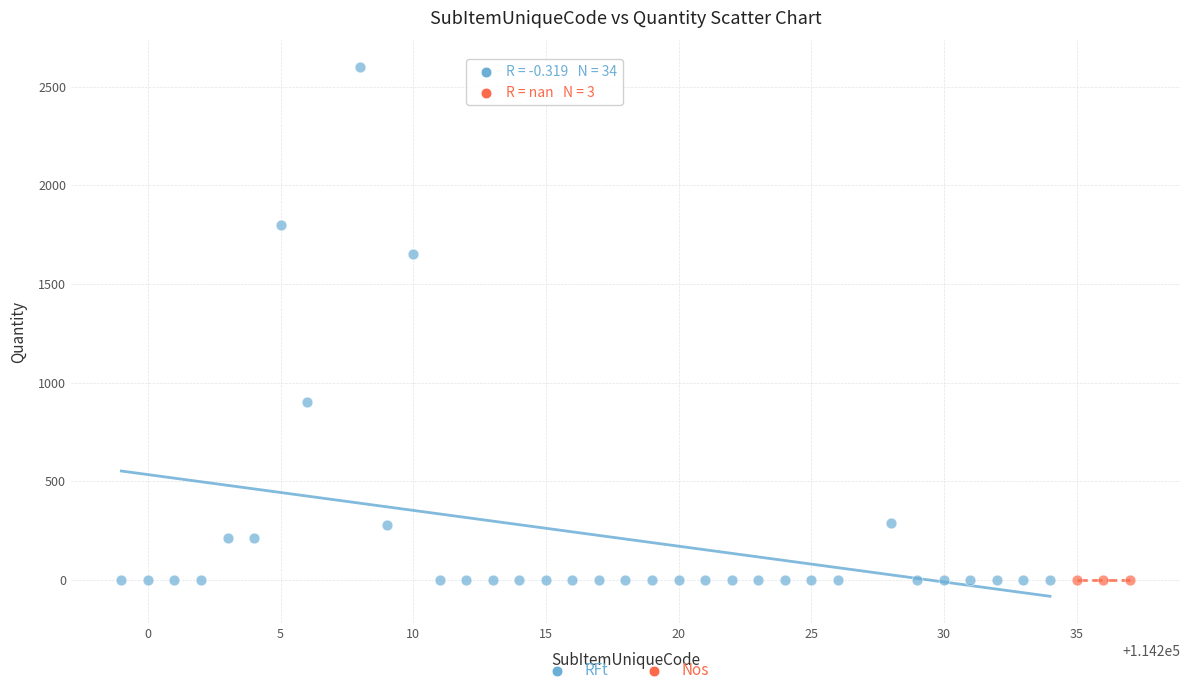

Which series contains the highest Y value?

RFt